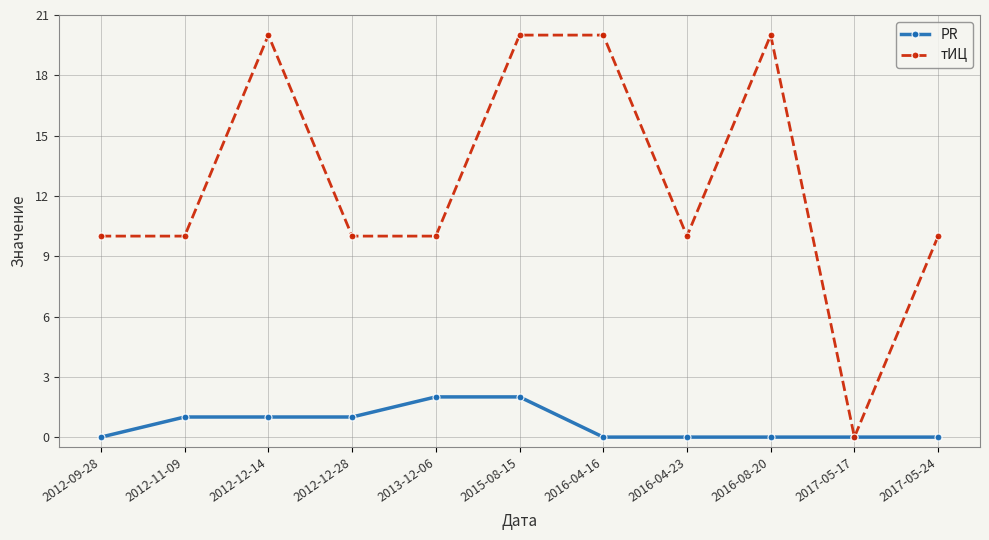

Is it true that тИЦ equals 17 at 2017-05-24?

False